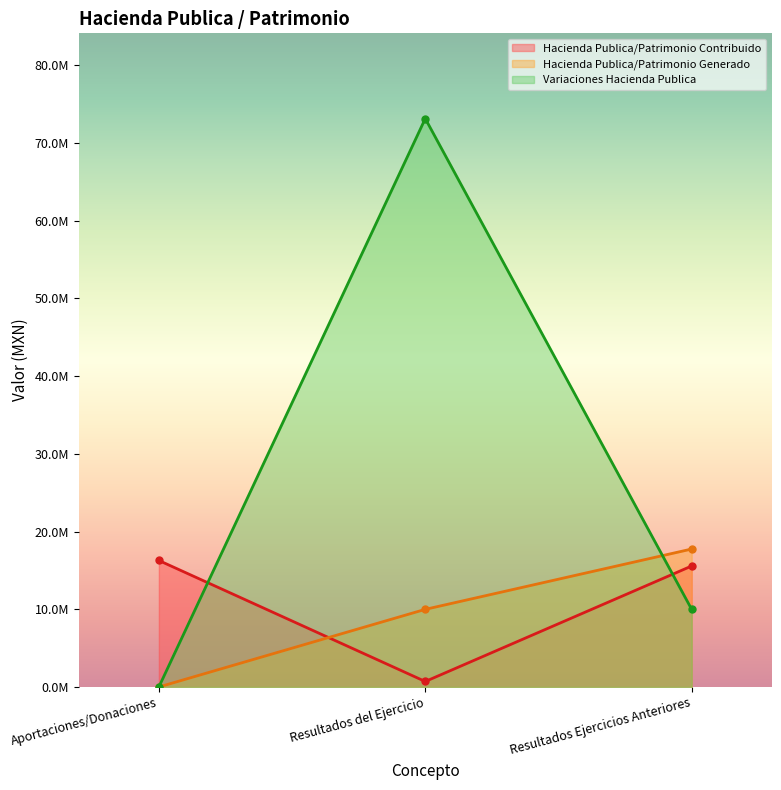

What is the difference between the maximum and minimum values in the Hacienda Publica/Patrimonio Generado series?

17748292.0